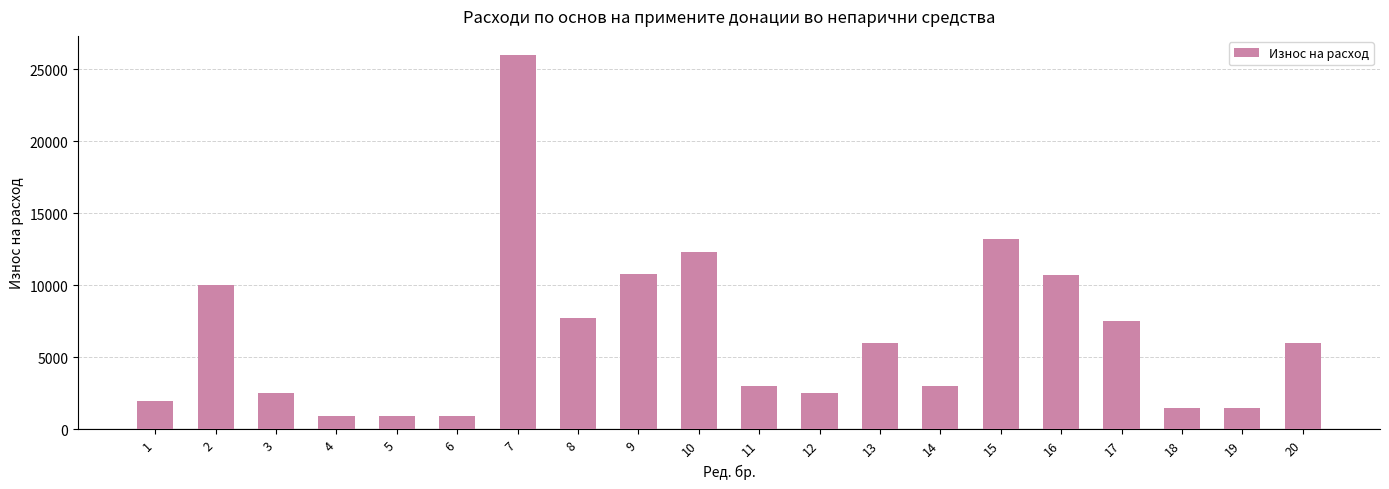

Where is the data nearest to the value 13475?

15